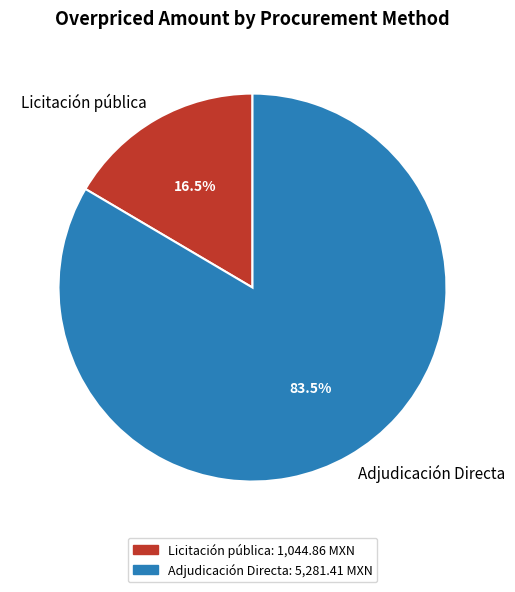

Is the sum of Adjudicación Directa and Licitación pública greater than half?

Yes